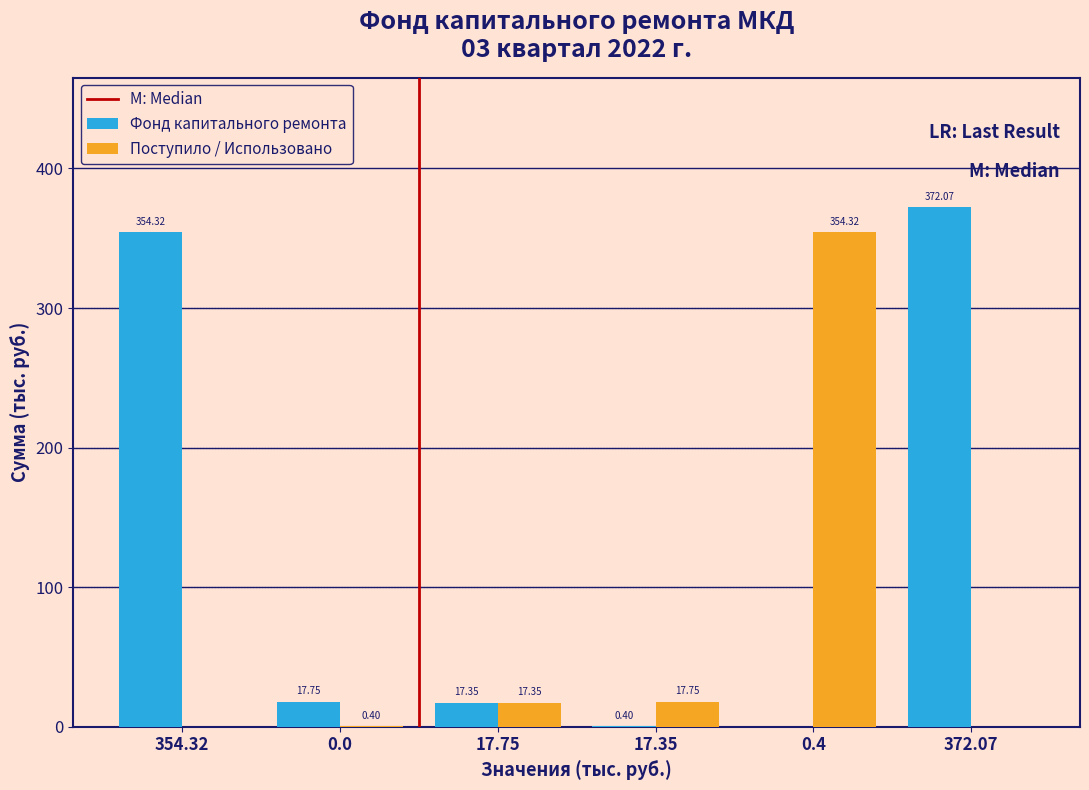

What is the sum of the Фонд капитального ремонта values at 354.32 and 0.4?

354.3